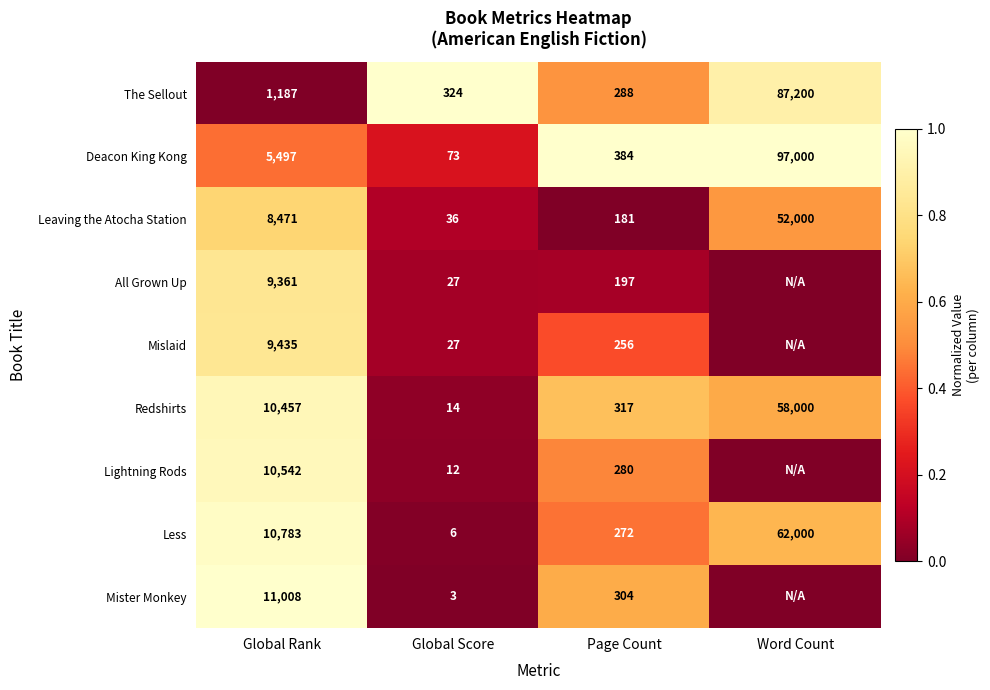

Read the Less value at Global Rank.

10783